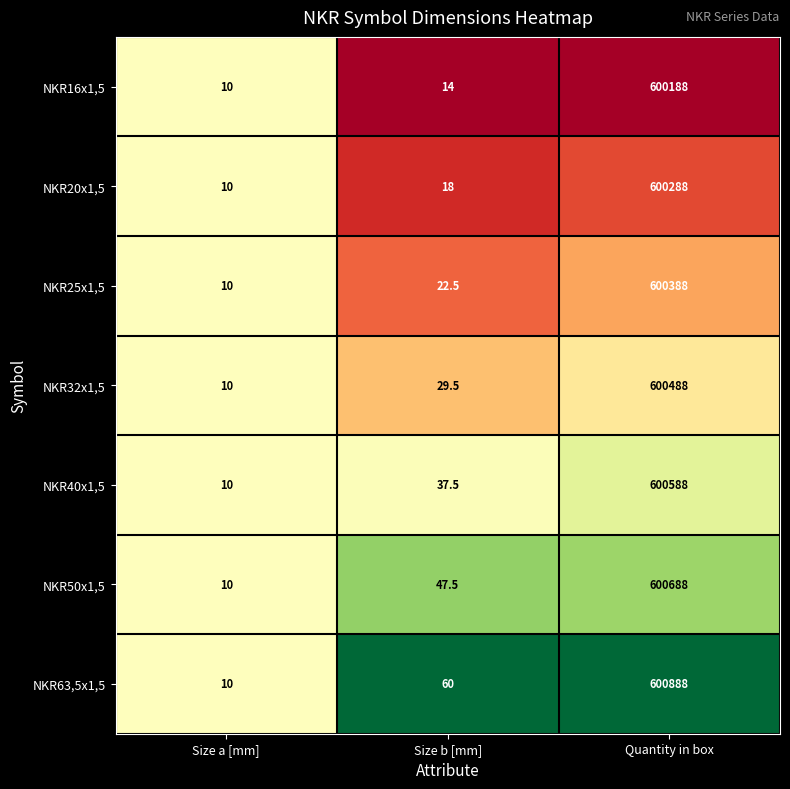

Where is NKR40x1,5 nearest to the value 300299?

Size b [mm]